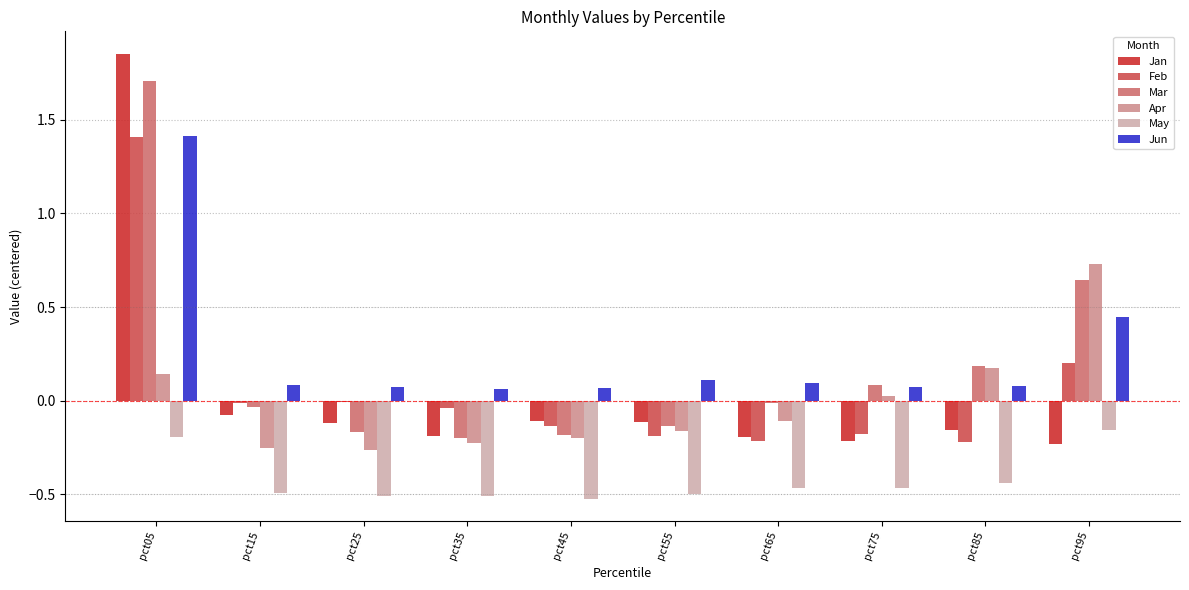

Count the number of categories in the chart.

10